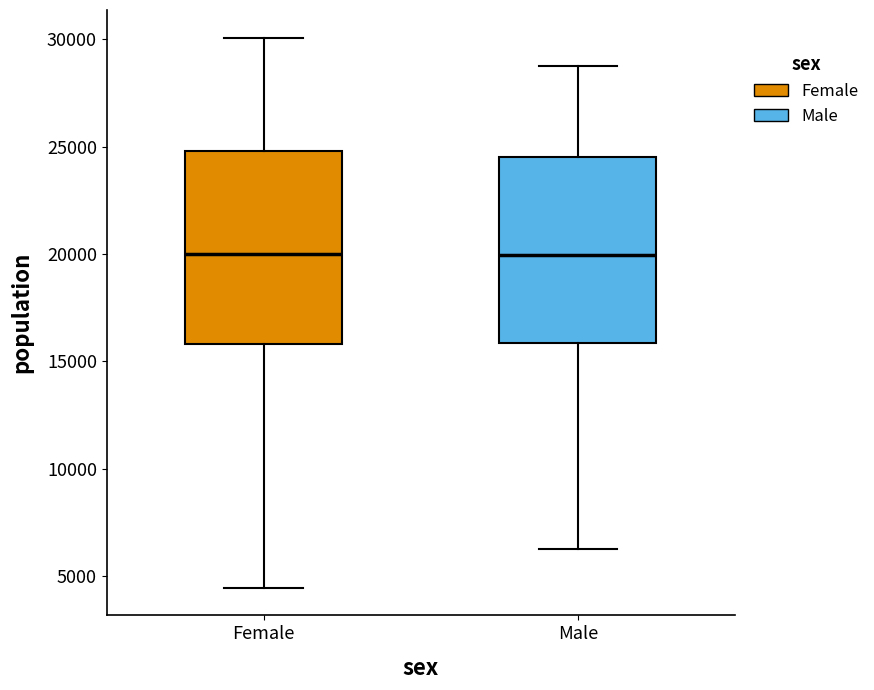

Where does the lower whisker of the box for Female end on the y-axis? The values are not printed on the chart, so give them approximately, as read against the axis.

4500